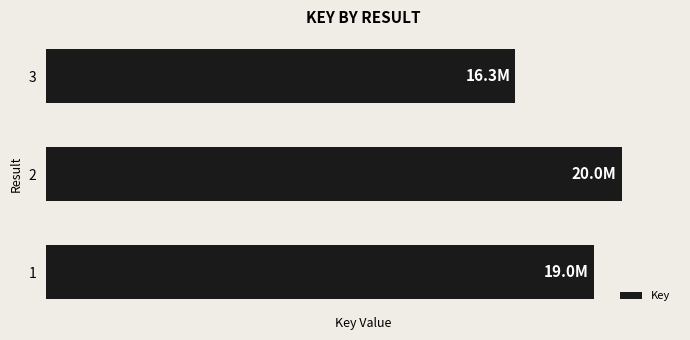

Does the chart contain any negative values?

No